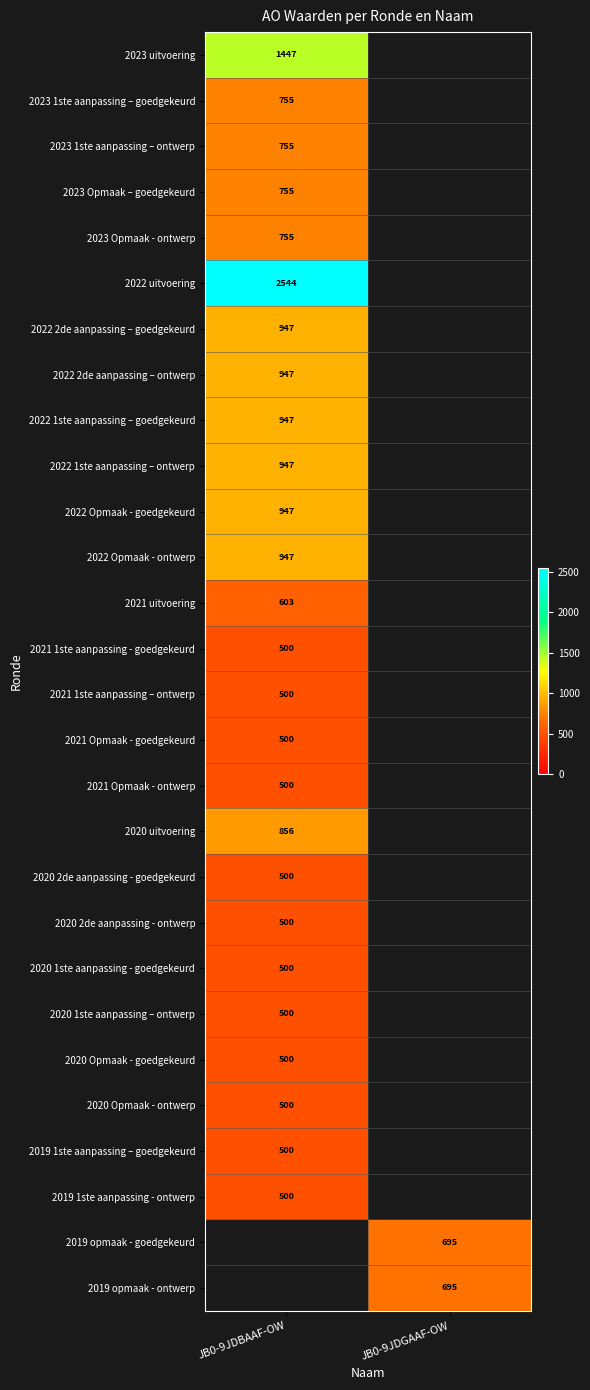

Is the value of 2021 Opmaak - goedgekeurd at JB0-9JDBAAF-OW greater than the value of 2023 Opmaak - ontwerp at JB0-9JDBAAF-OW?

No